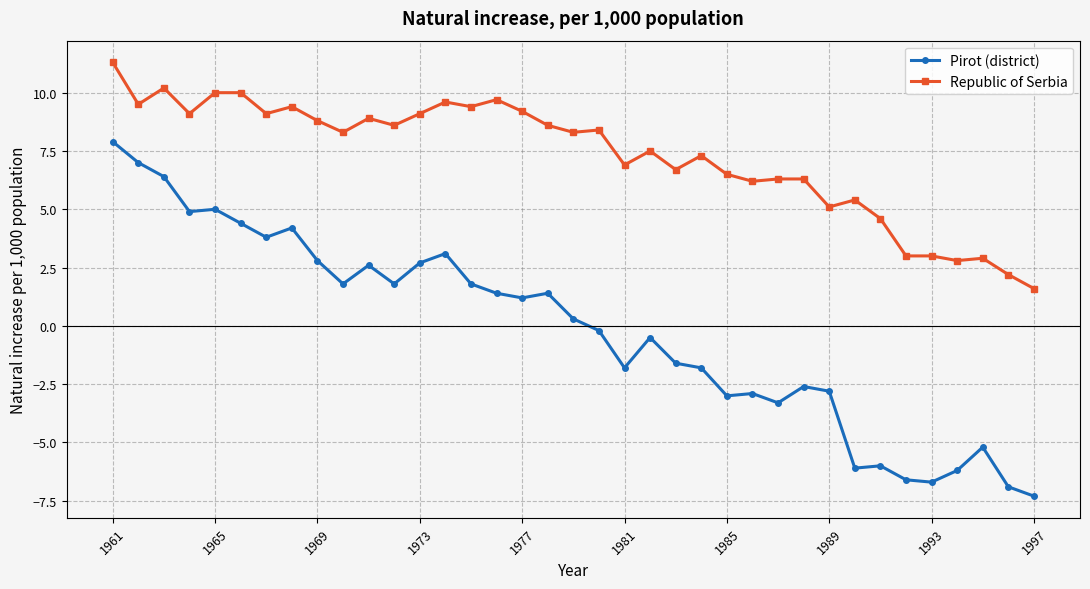

True or false: Republic of Serbia has more than 2 points higher than both neighbors.

True